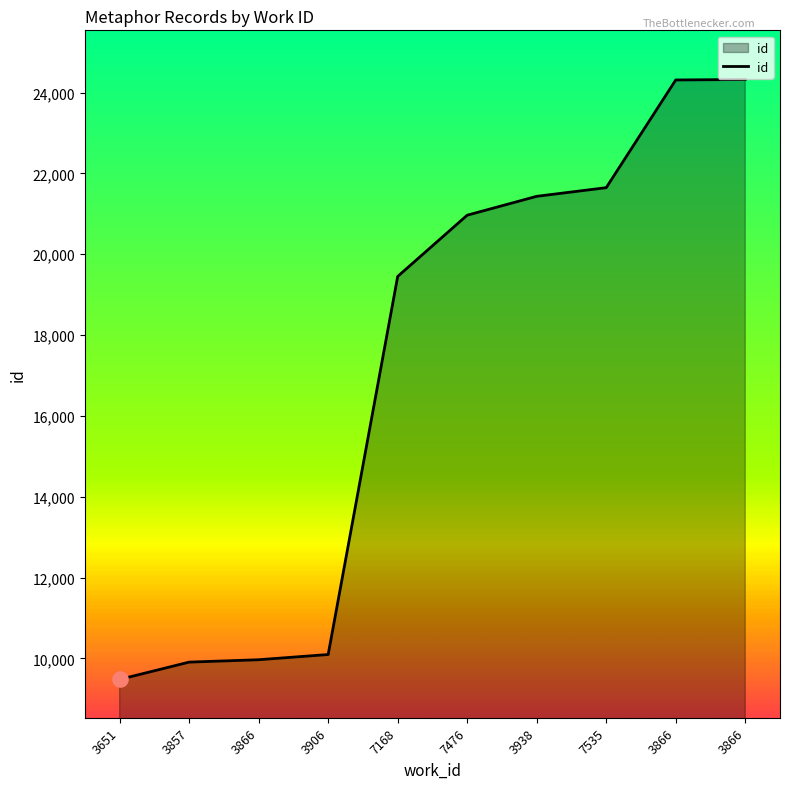

What is the change in value from 7168 to 3866?

+4873